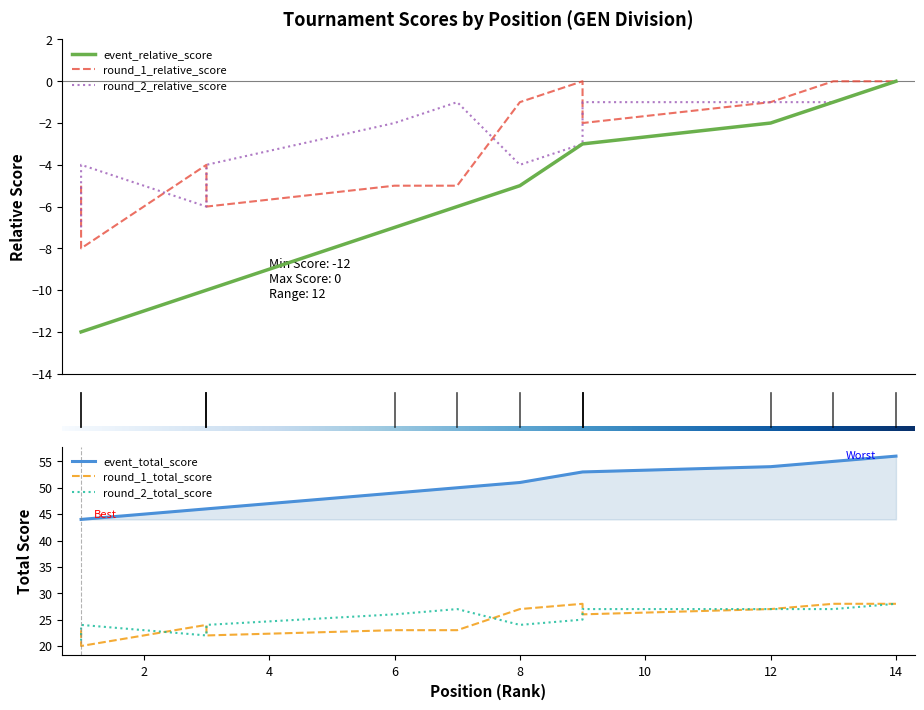

True or false: round_1_relative_score has a value of 0 at 14.

True